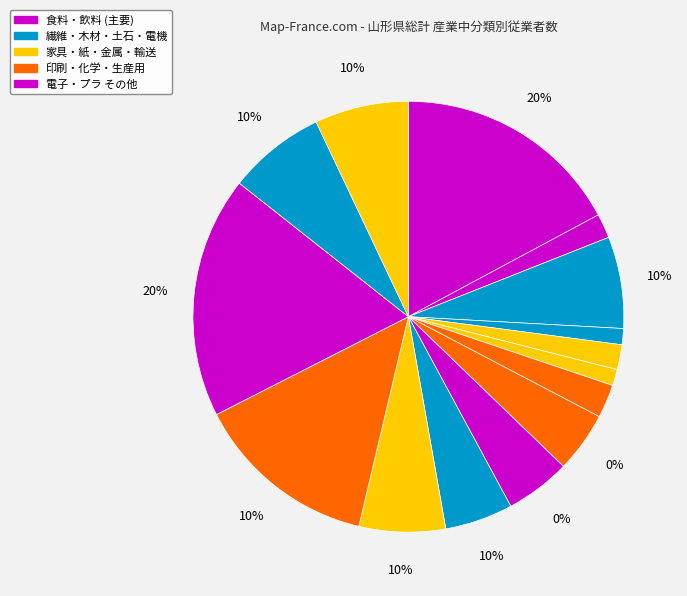

To the nearest percent, what portion does 紙 represent?

1%